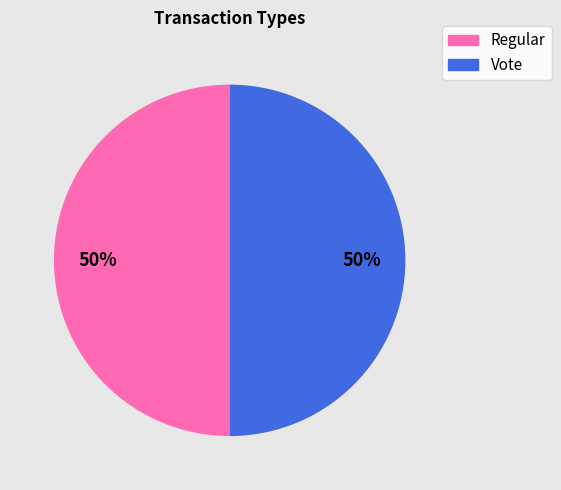

To the nearest percent, what is the average slice percentage?

50%